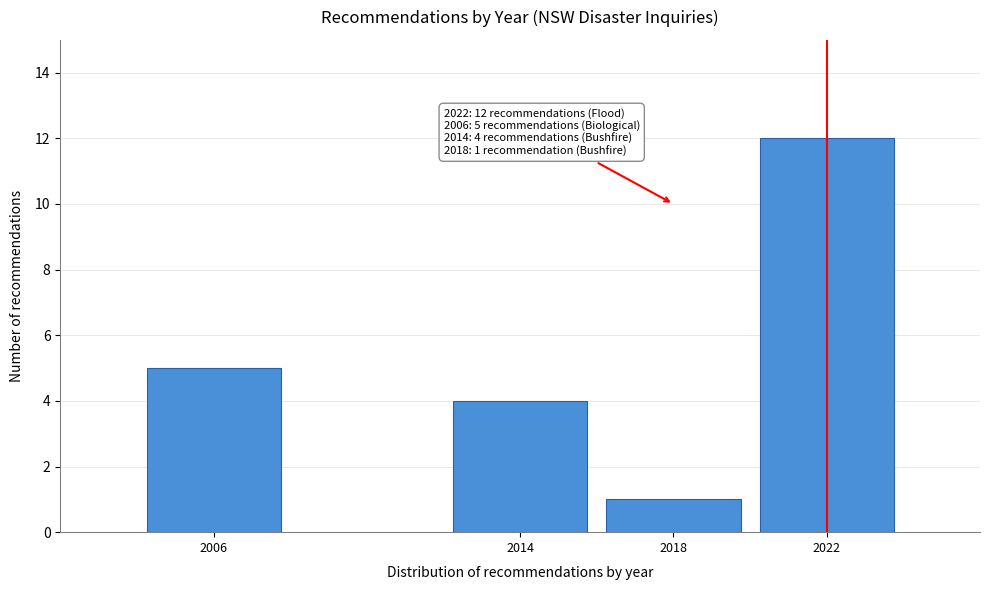

Reading right to left, transcribe all the data shown in this chart.

2022=12	2018=1	2014=4	2006=5